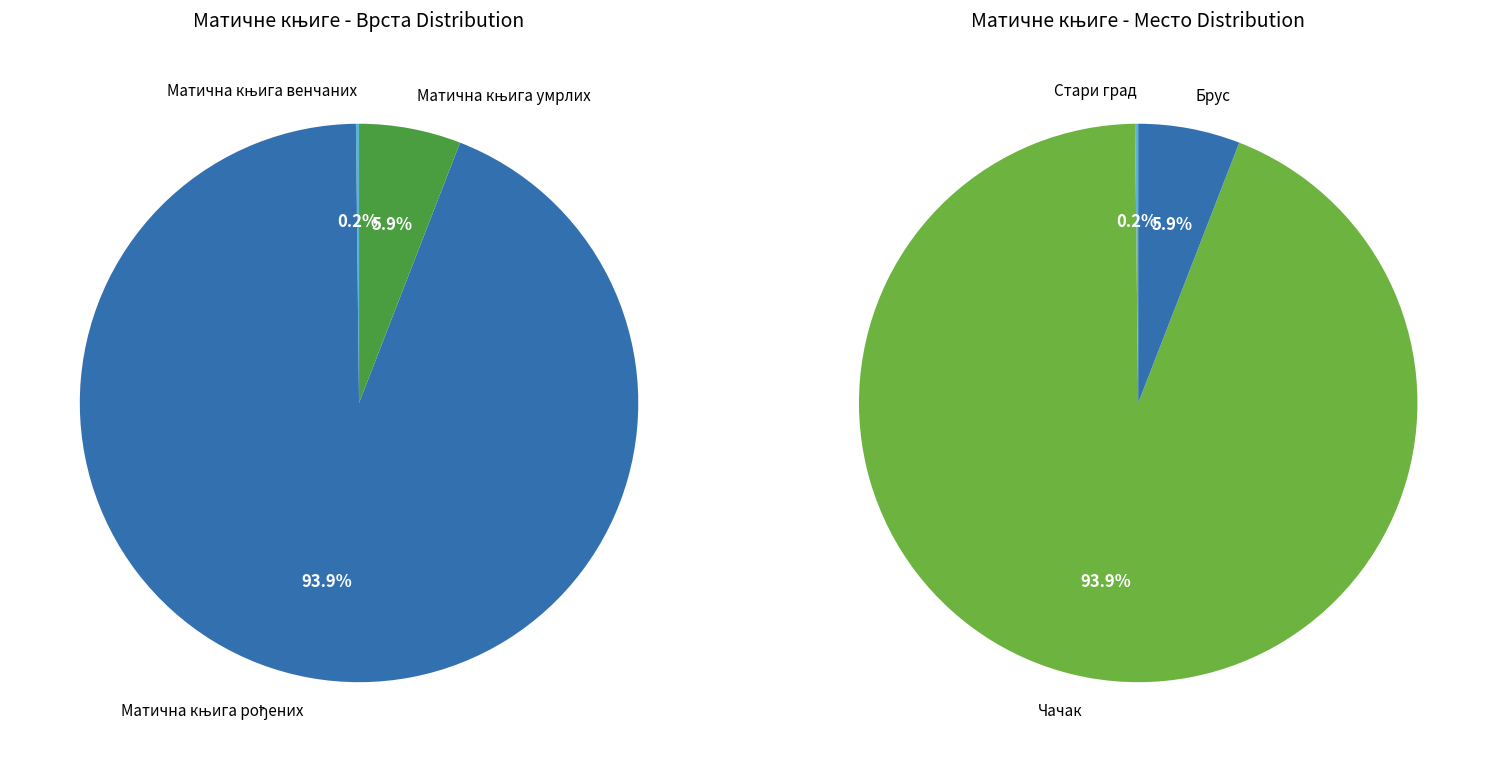

What is the total percentage of Матична књига умрлих and Матична књига рођених?

99.8%